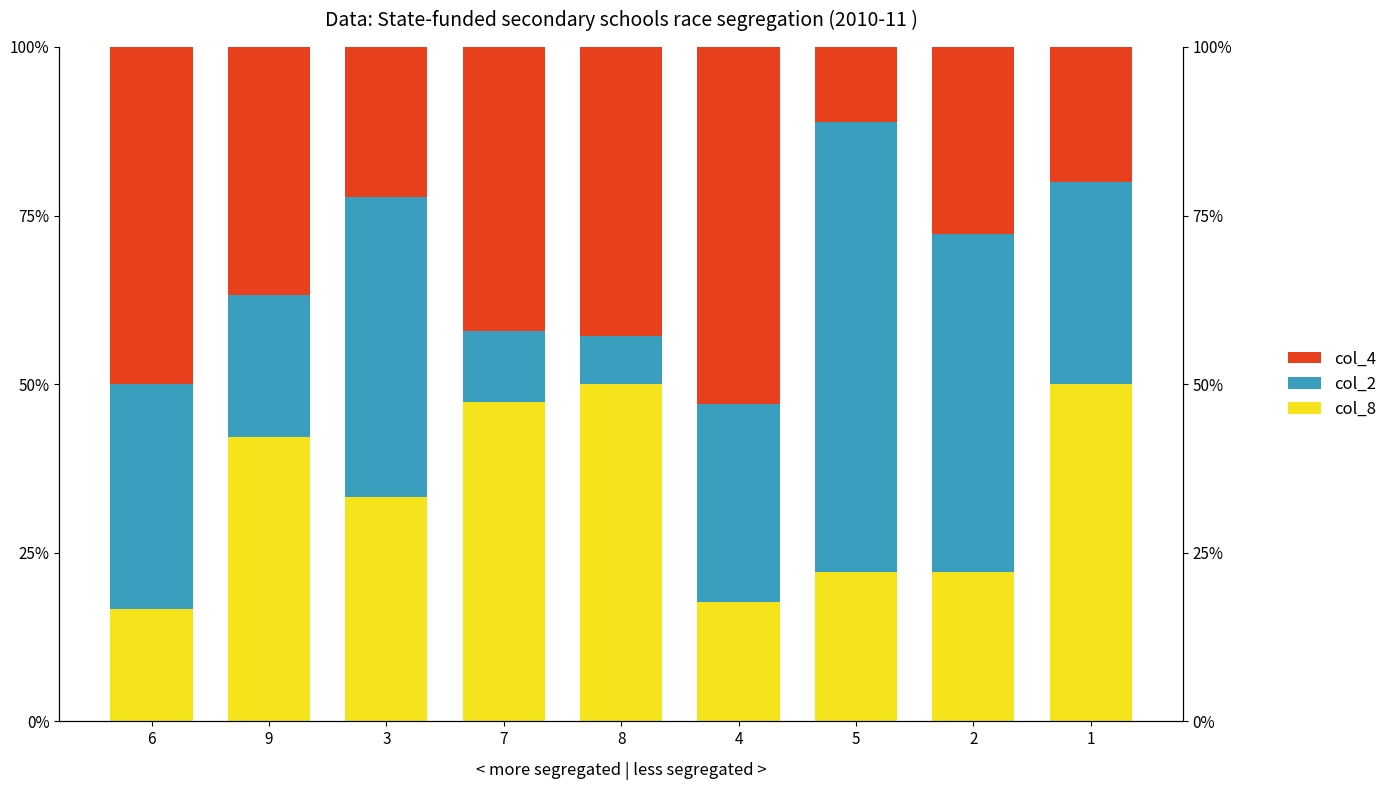

What is the total value across all series at 7?

100.0